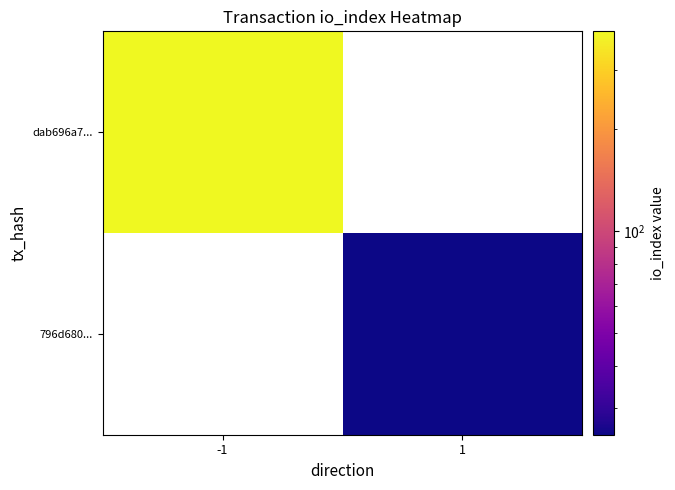

Count the number of categories in the chart.

2